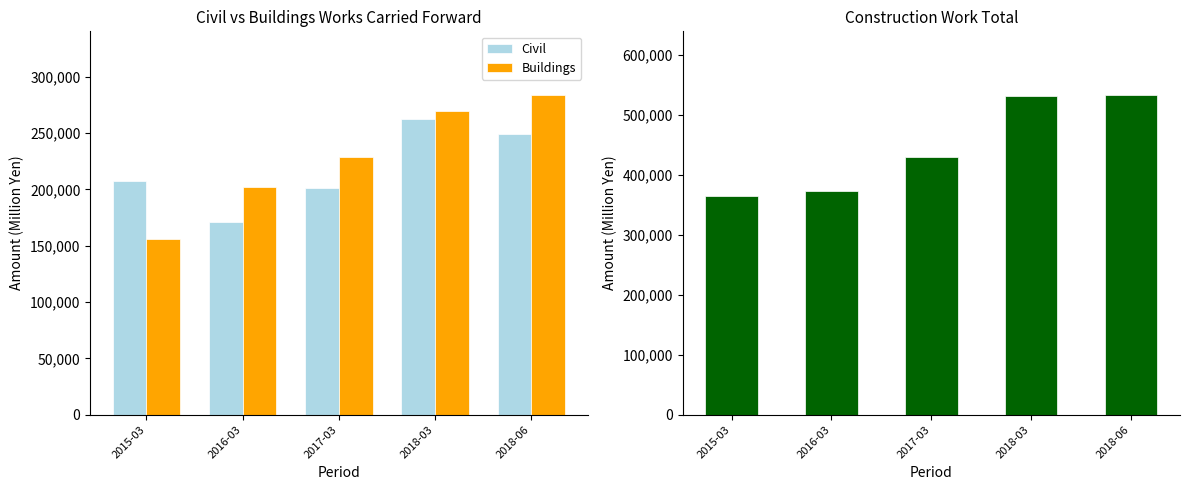

Read the Civil value at 2015-03.

207570